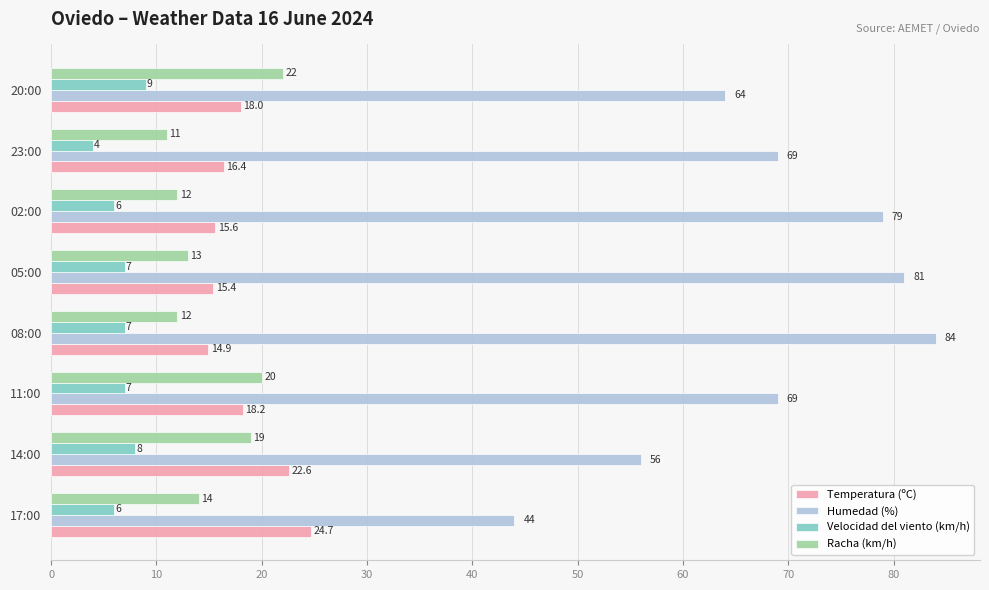

How many distinct data groups are displayed?

4